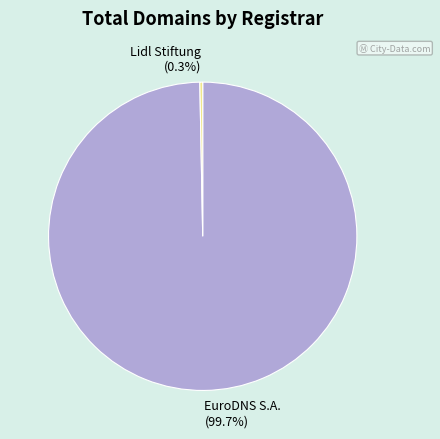

Is it true that EuroDNS S.A. is 100% of the pie?

True